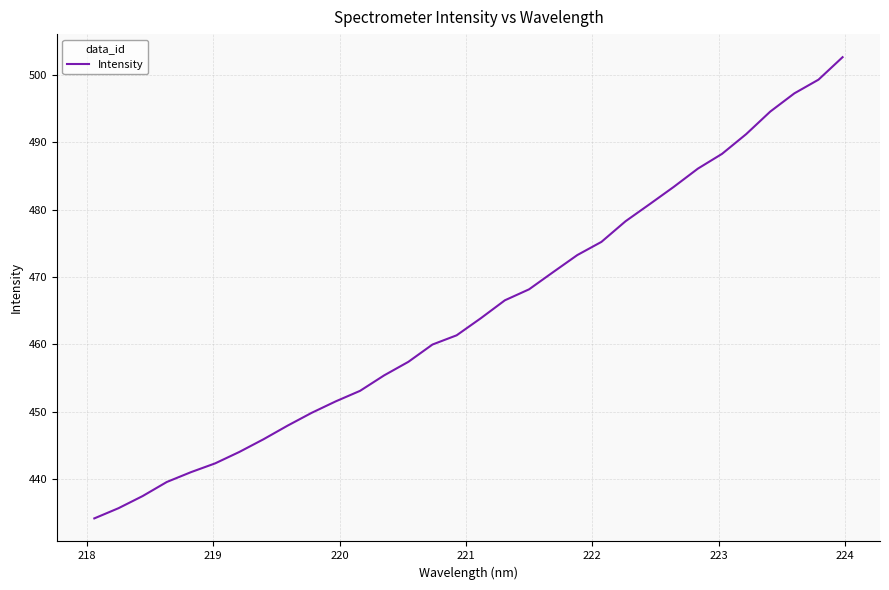

What is the maximum value shown in the chart?

502.7